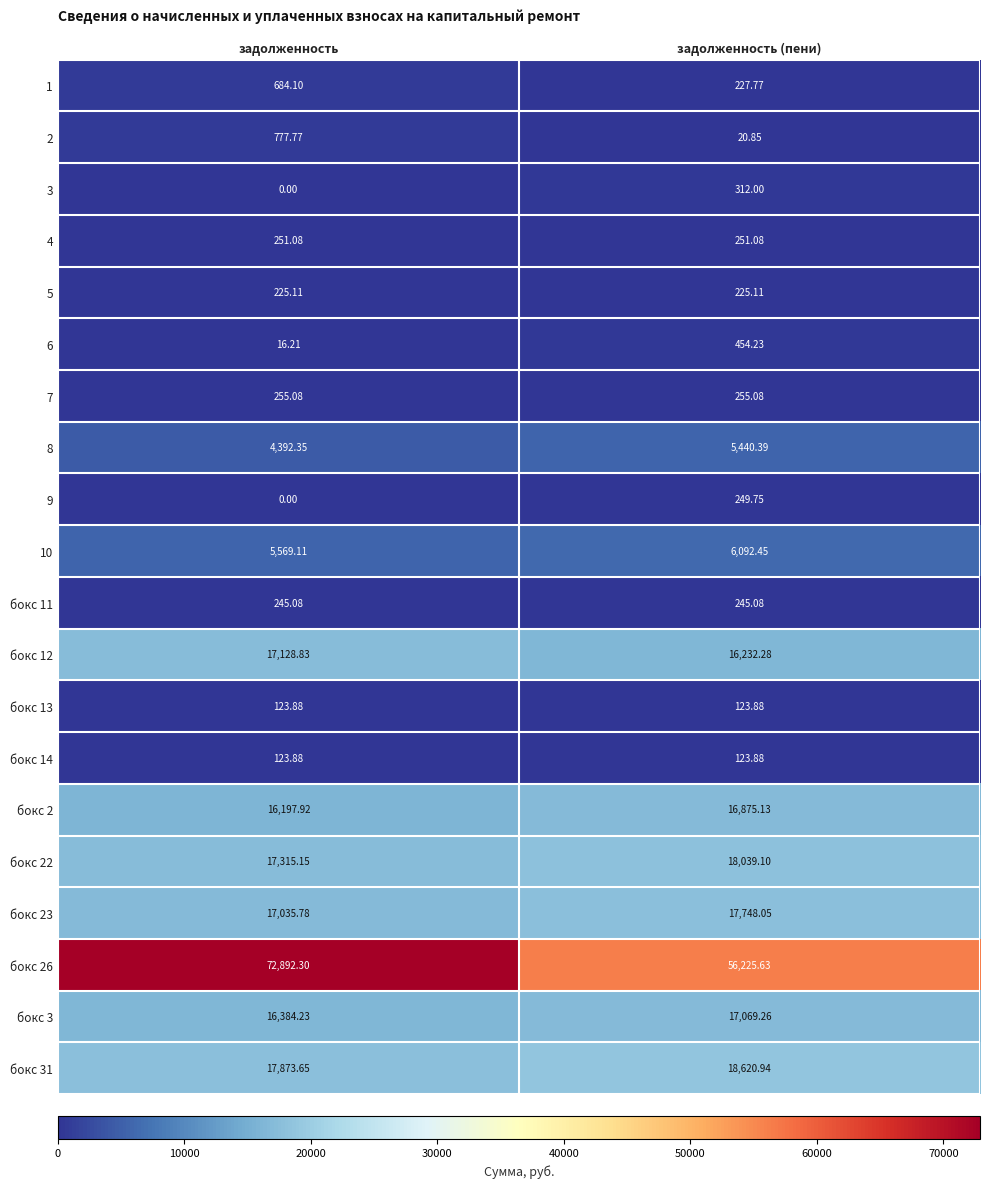

At which label is бокс 26 closest to 64558?

задолженность (пени)